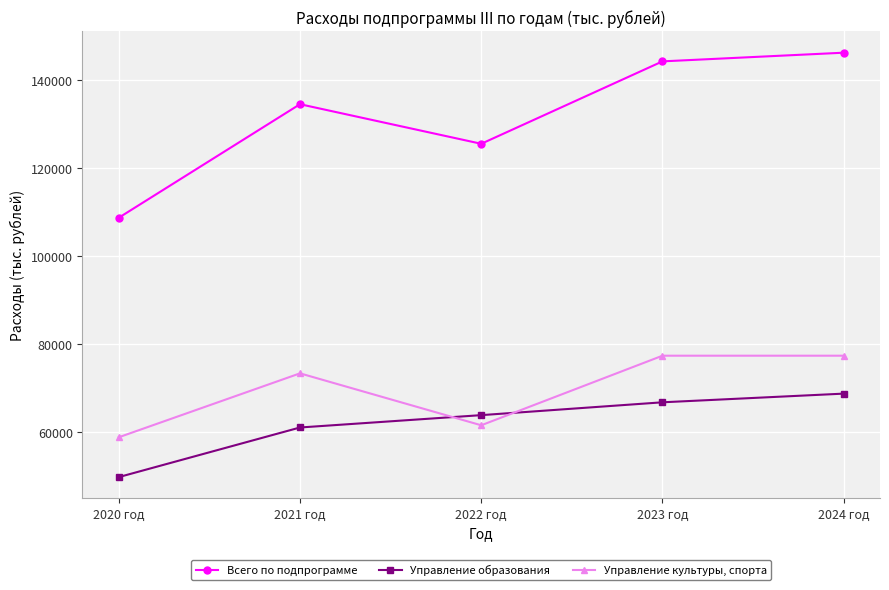

How many interior local peaks does the Всего по подпрограмме series have?

1